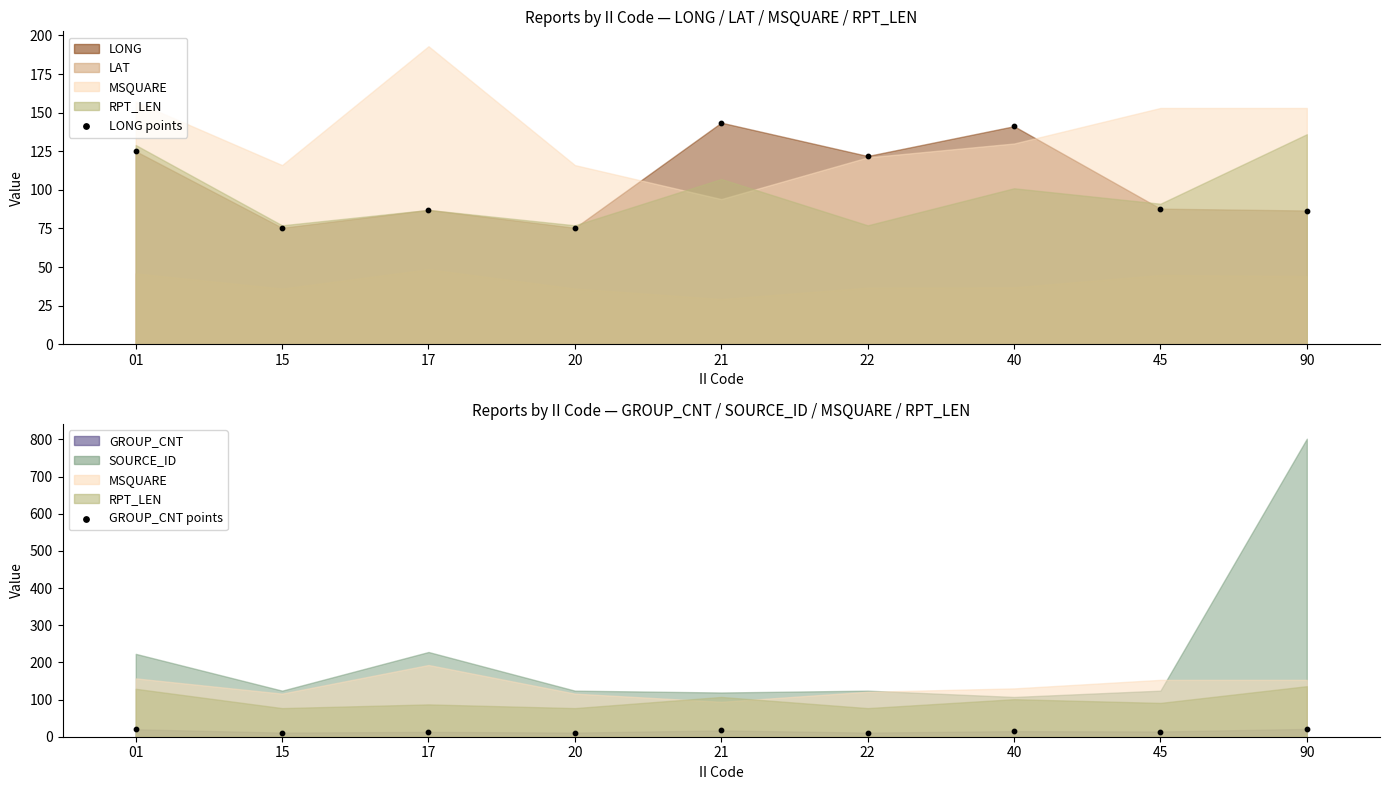

Which series contains the highest Y value?

LONG points